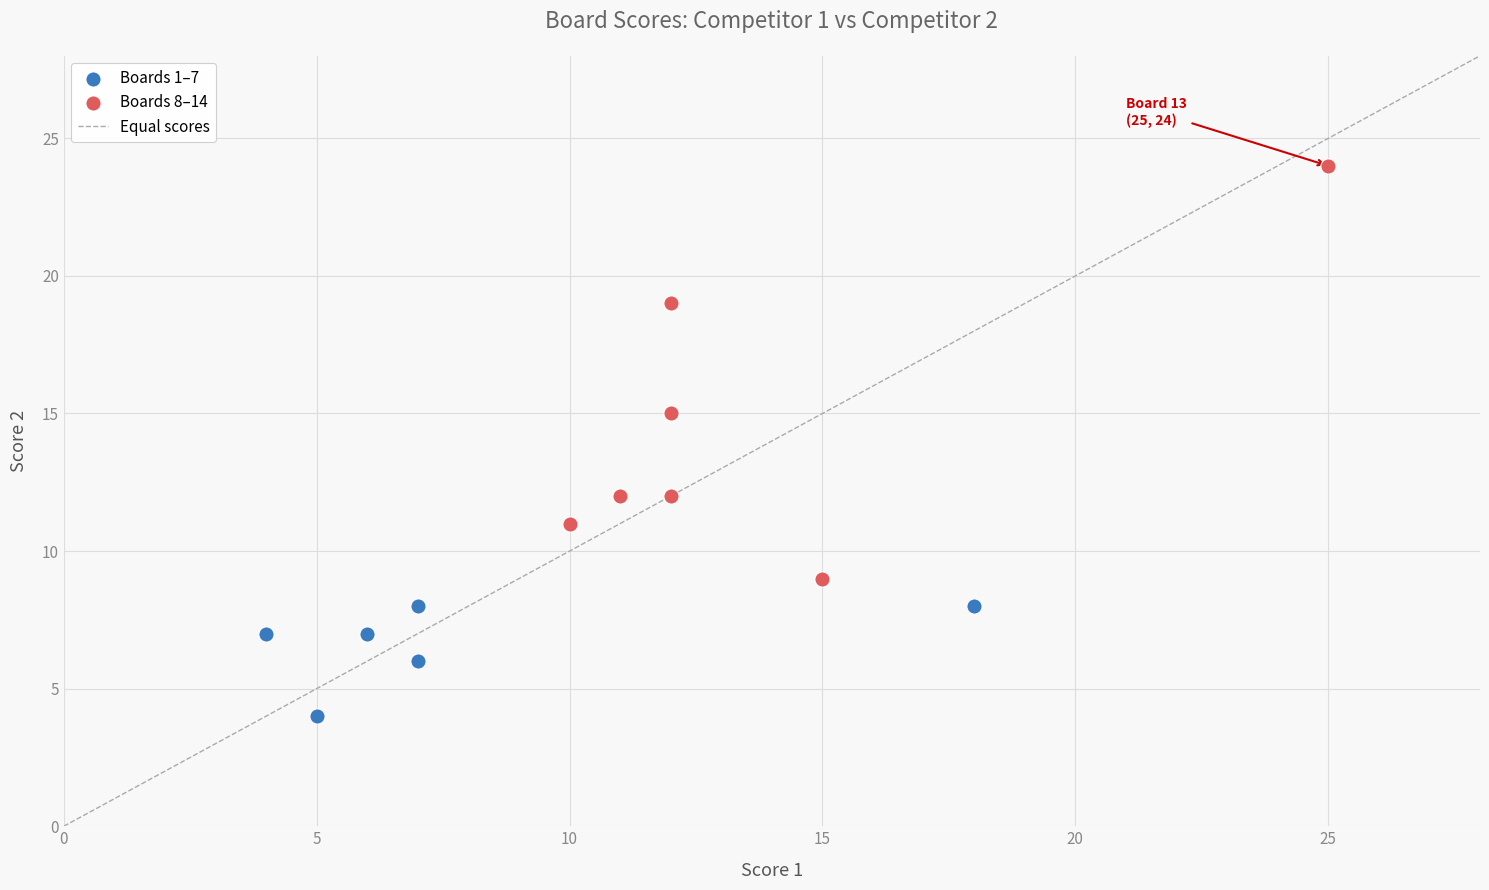

Which series has the widest spread of Y values?

Boards 8–14